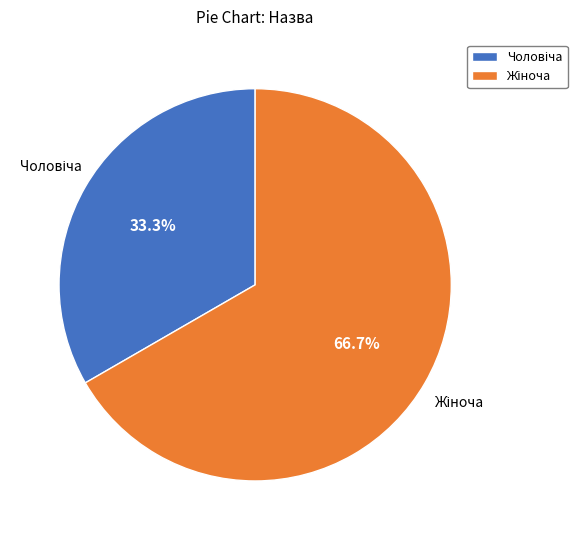

Does any single category account for the majority?

Yes